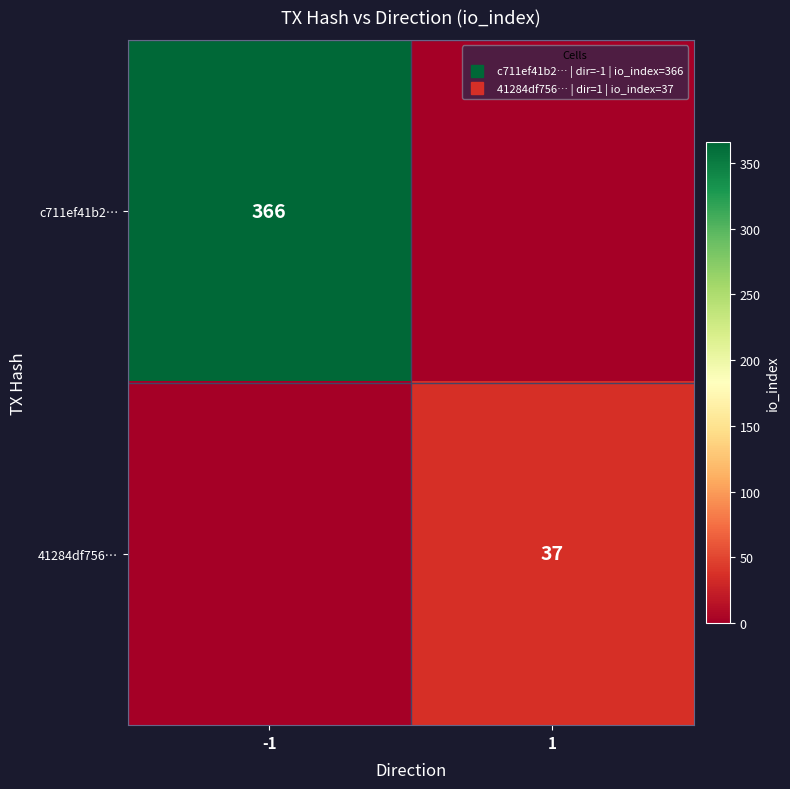

Between 1 and -1, which is larger?

-1